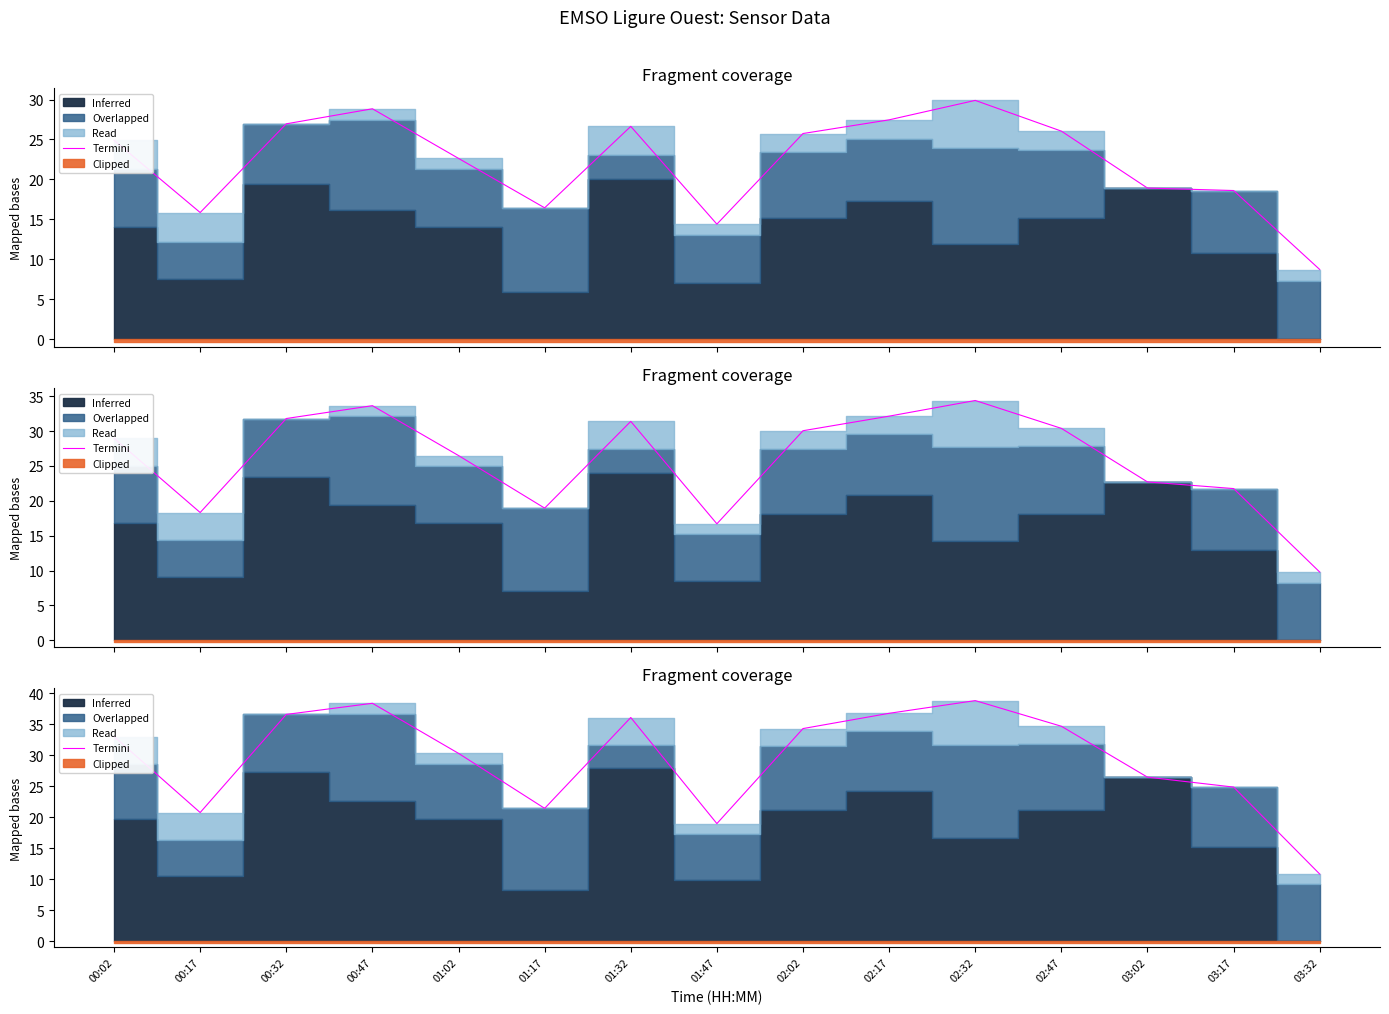

What is the difference between the second highest and second lowest values?

19.4